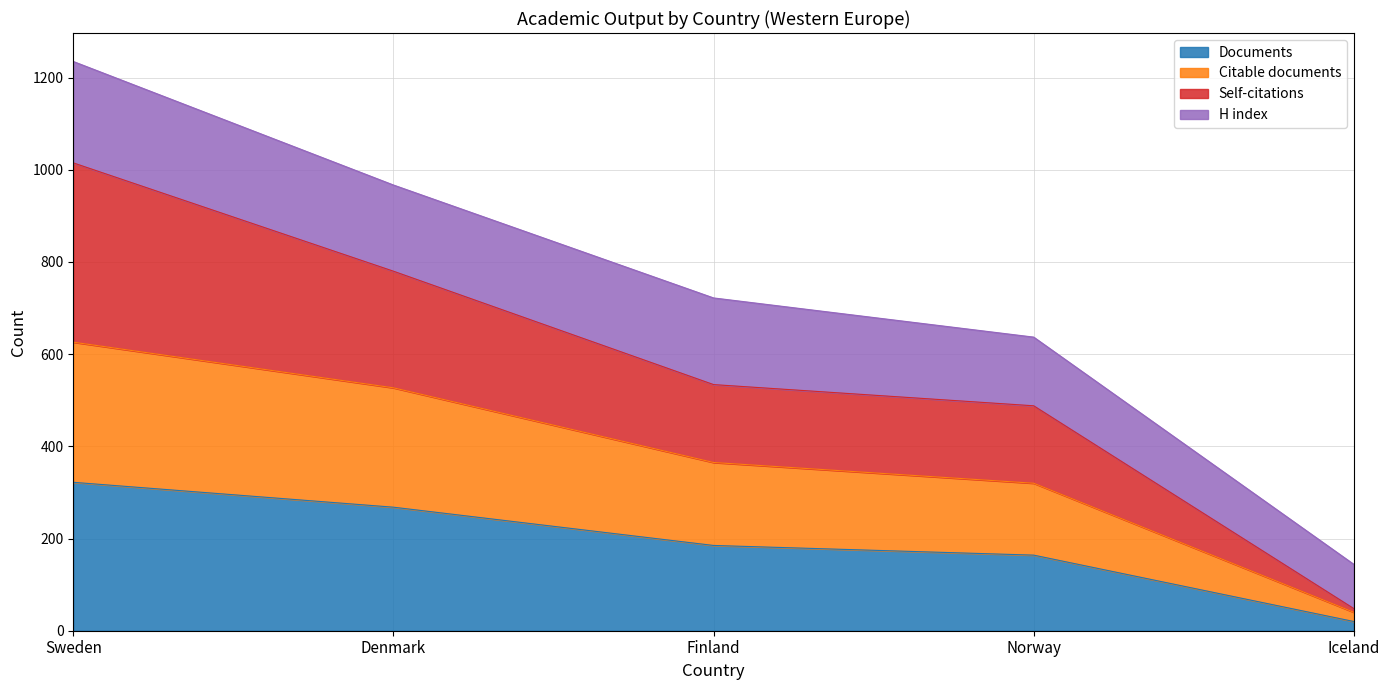

Where is Documents nearest to the value 171?

Norway